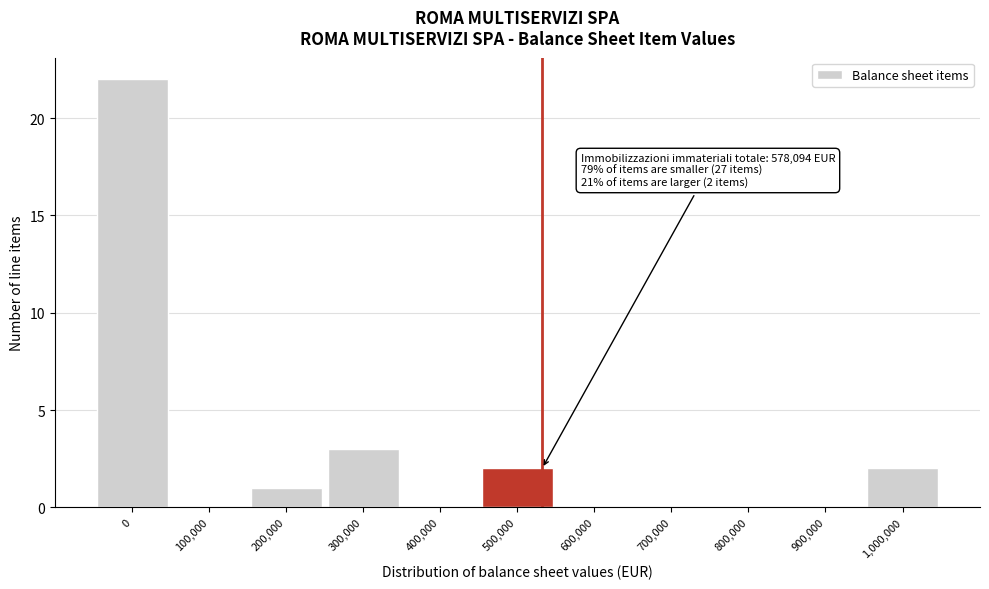

Reading right to left, list all the values displayed in this chart.

1,000,000=2	900,000=0	800,000=0	700,000=0	600,000=0	500,000=2	400,000=0	300,000=3	200,000=1	100,000=0	0=22